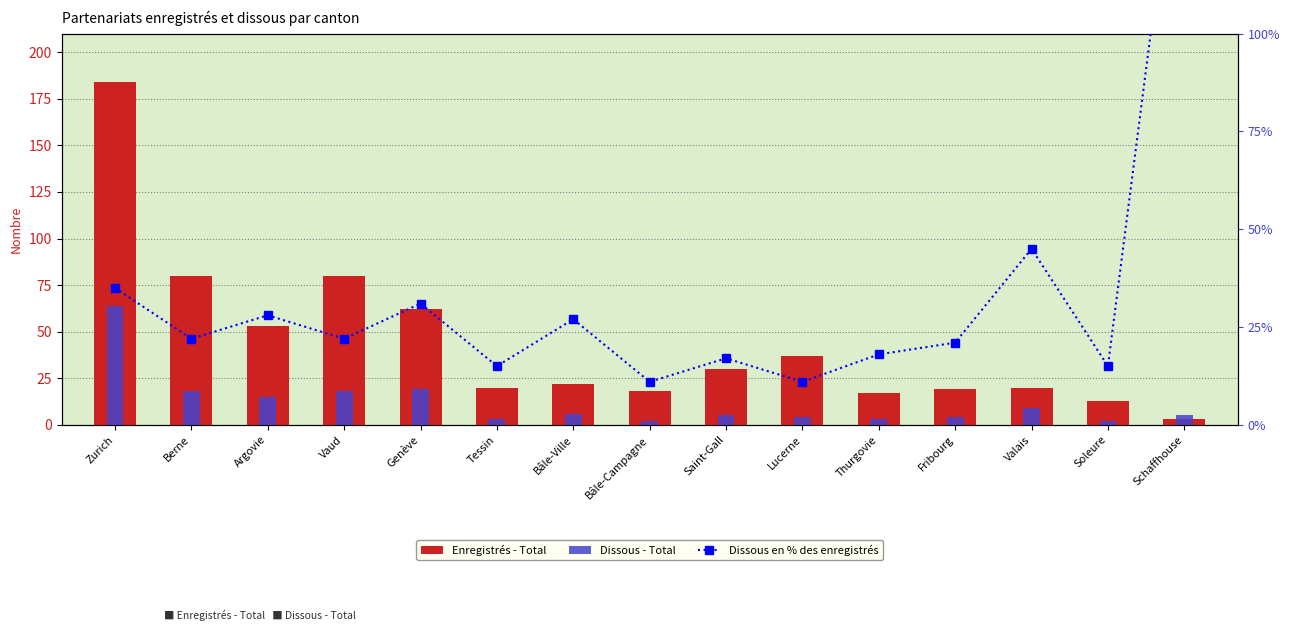

What is the difference between the Enregistrés - Total values at Bâle-Ville and Schaffhouse?

19